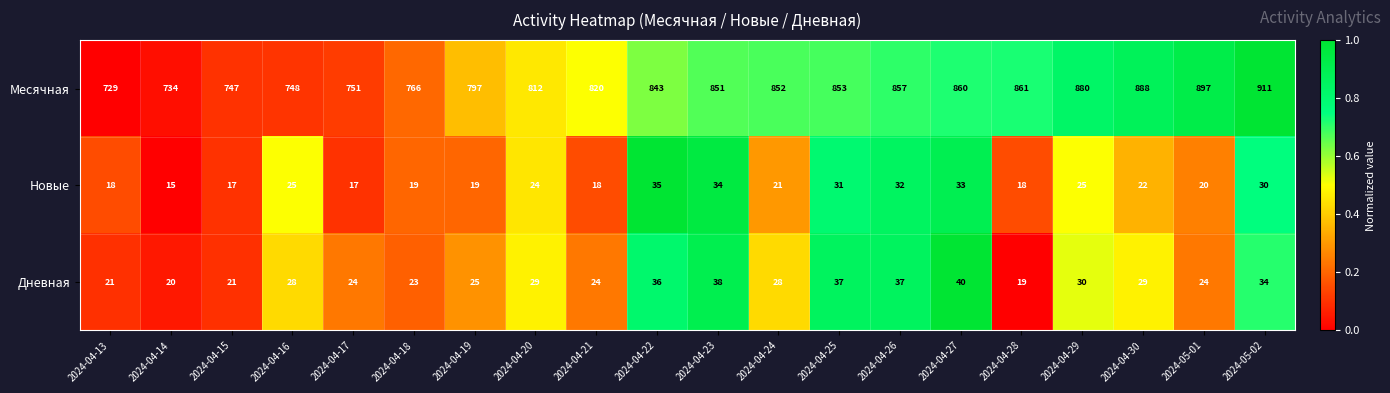

What is the total value across all series at 2024-04-28?

898